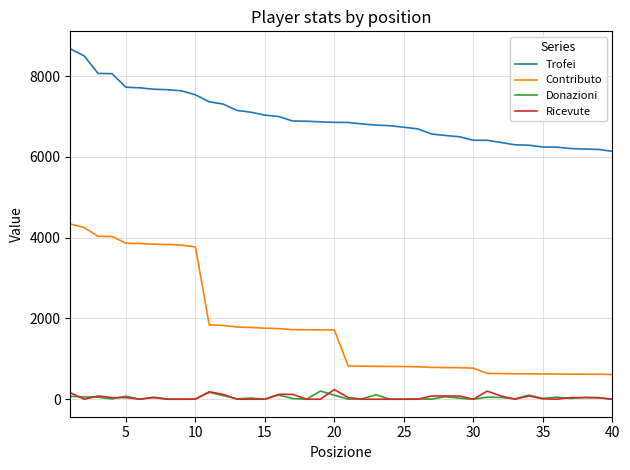

True or false: Contributo and Donazioni intersect in this chart.

False